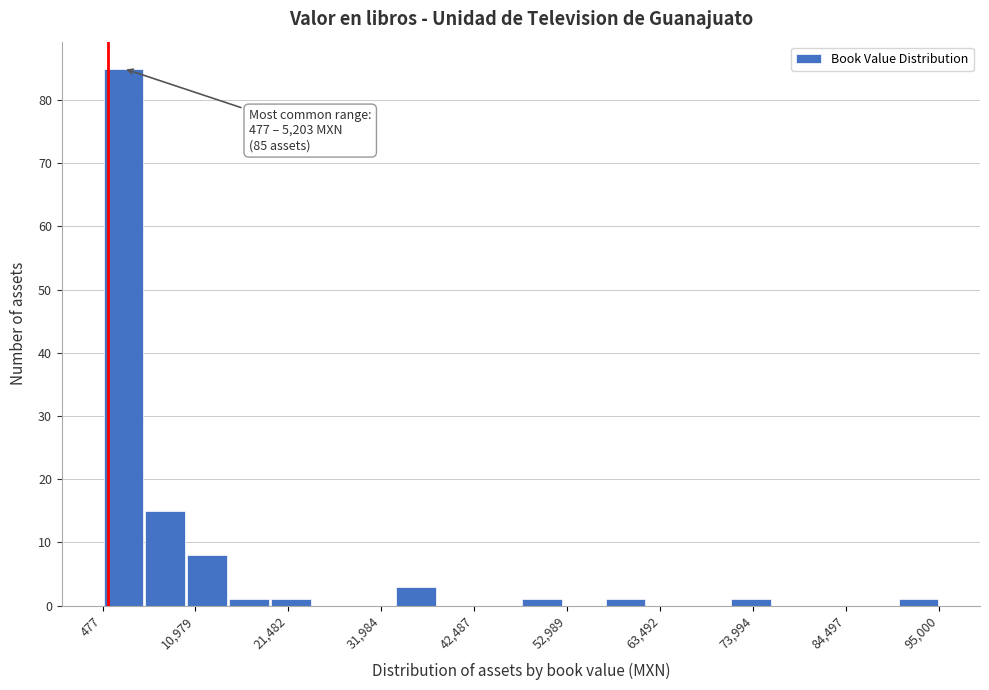

Read against the x-axis, roughly where is the centre of the tallest bar?

2000